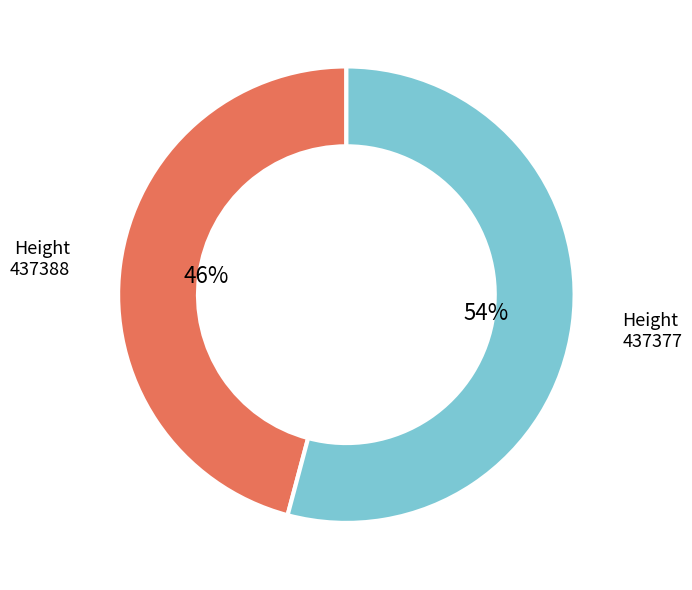

How many slices are in this pie chart?

2